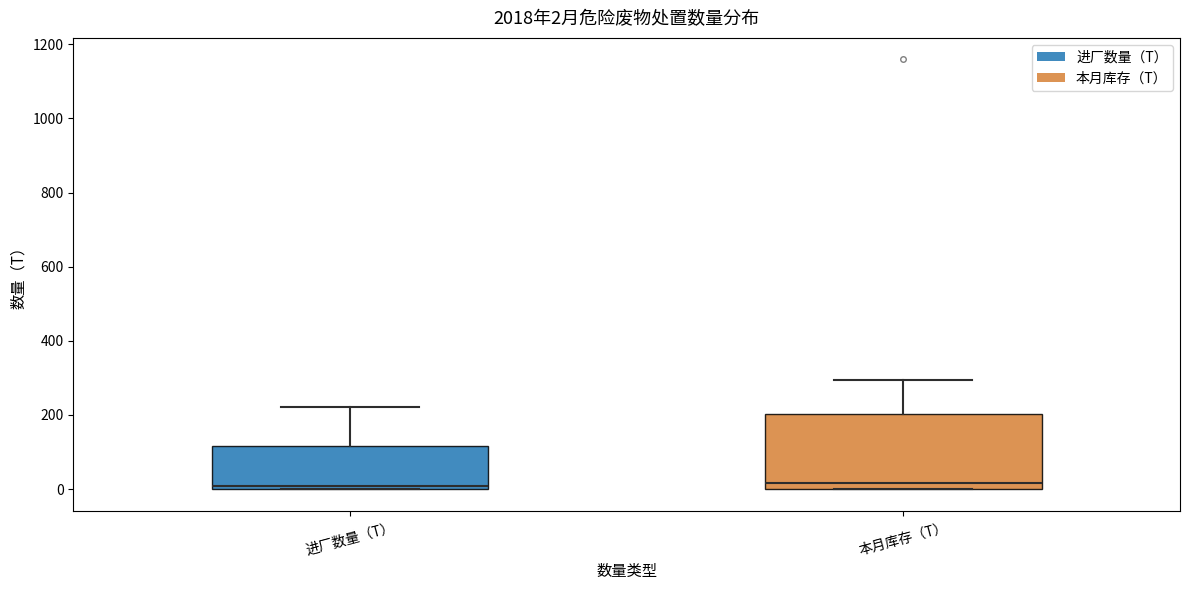

Comparing the boxes themselves (not the whiskers), which one is the tallest?

本月库存（T）